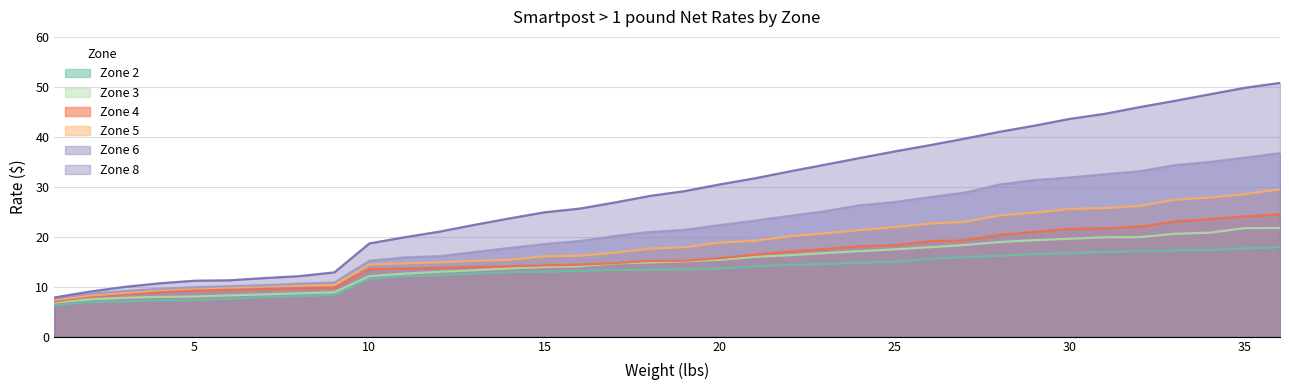

True or false: Zone 2 and Zone 4 cross at least once.

False